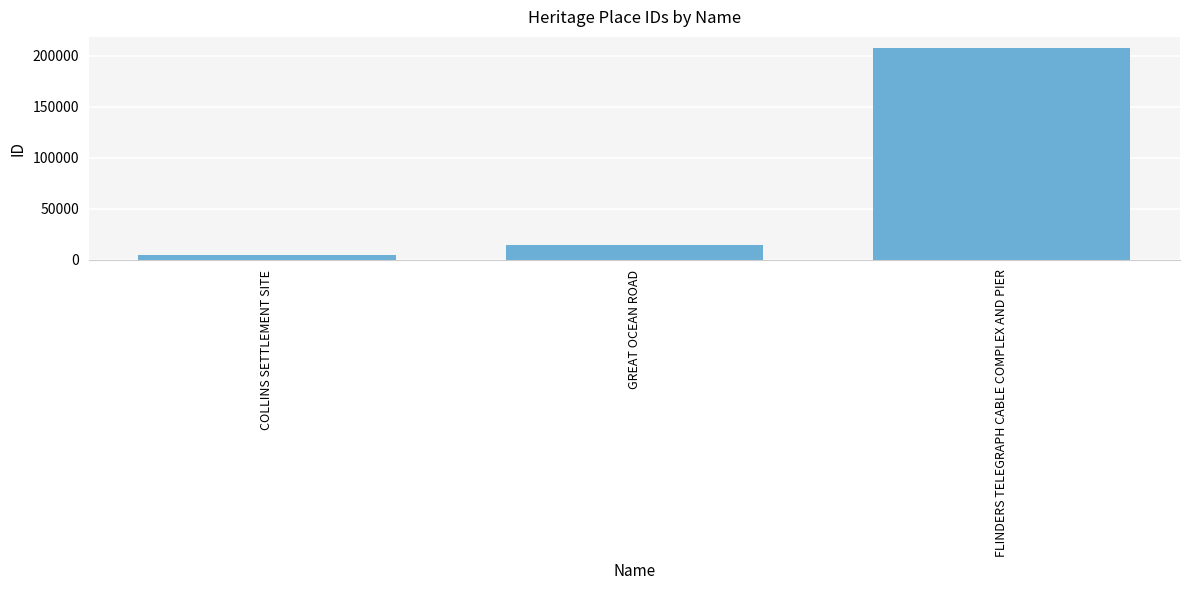

Reading left to right, transcribe all the data shown in this chart.

COLLINS SETTLEMENT SITE=4653	GREAT OCEAN ROAD=14228	FLINDERS TELEGRAPH CABLE COMPLEX AND PIER=208208